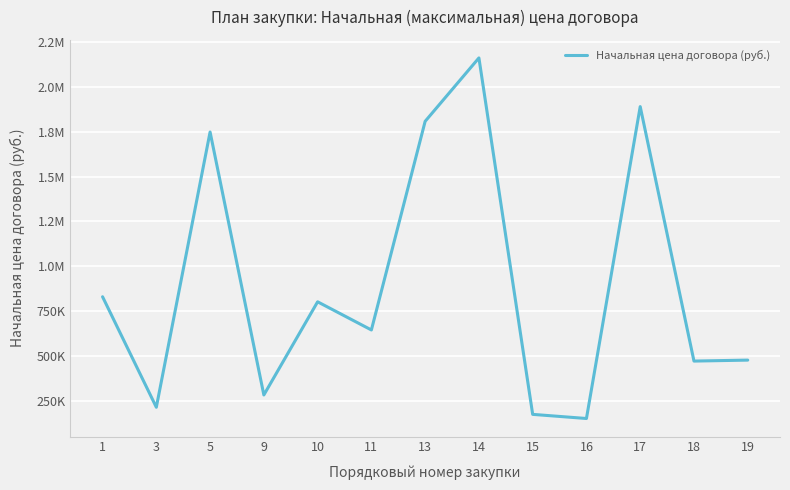

Reading right to left, extract all data points from this chart.

19=477428	18=472000	17=1890360	16=151984	15=175000	14=2161760	13=1808346	11=645460	10=802400	9=283200	5=1748760	3=214642	1=830541